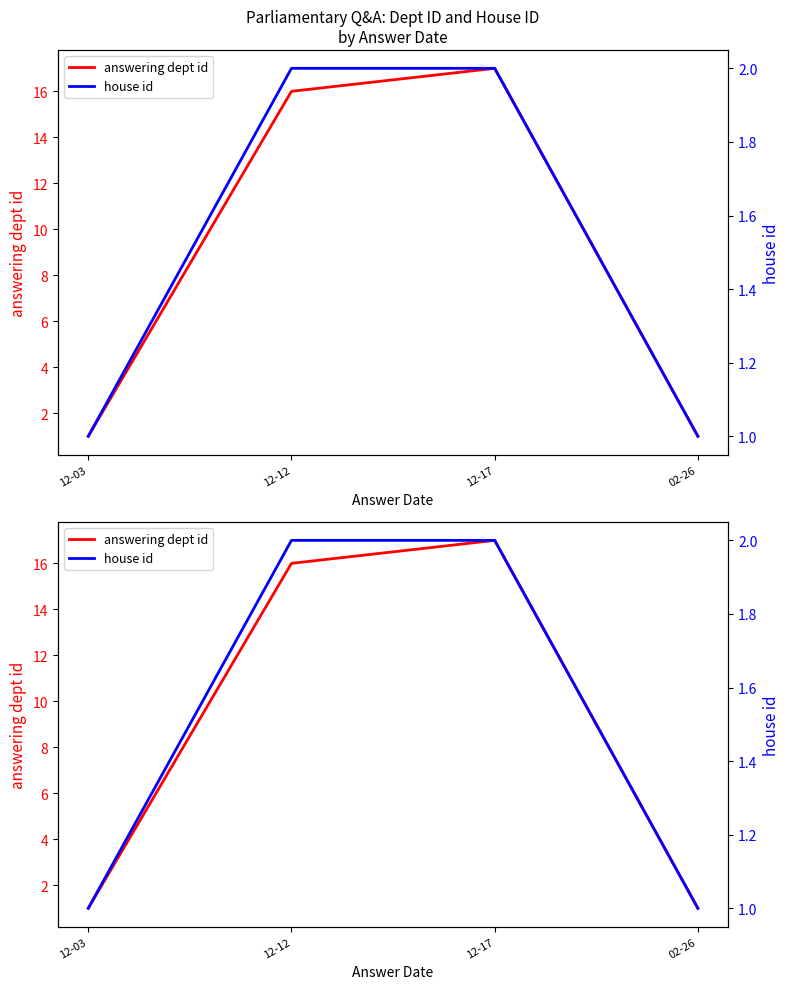

True or false: answering dept id and house id intersect in this chart.

False